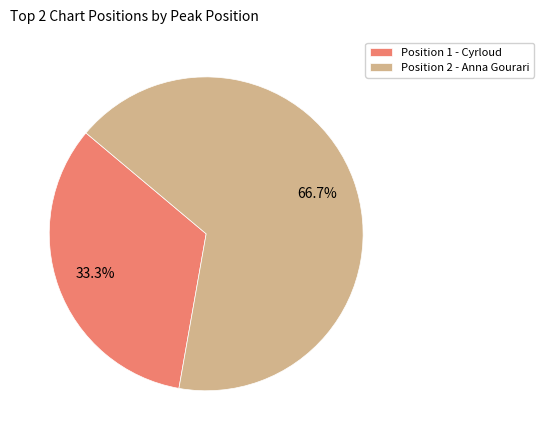

Which slice is the largest?

Position 2 - Anna Gourari